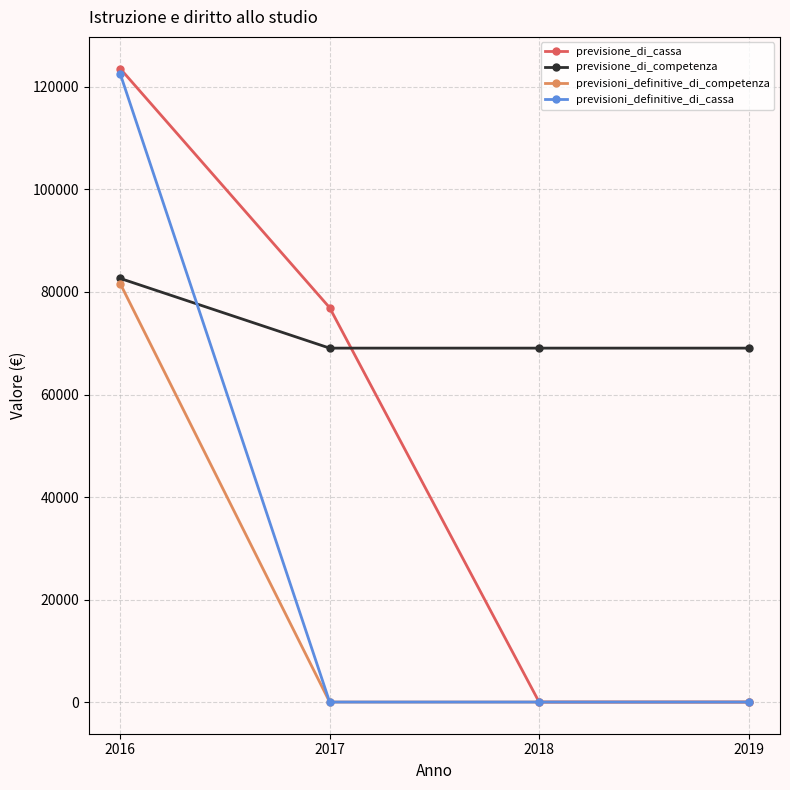

List the series in order of their overall mean, lowest first.

previsioni_definitive_di_competenza, previsioni_definitive_di_cassa, previsione_di_cassa, previsione_di_competenza